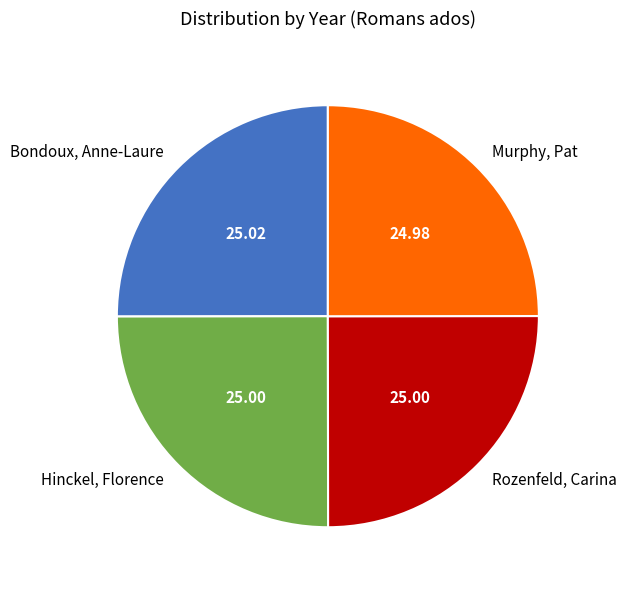

Is there a majority slice in this chart?

No